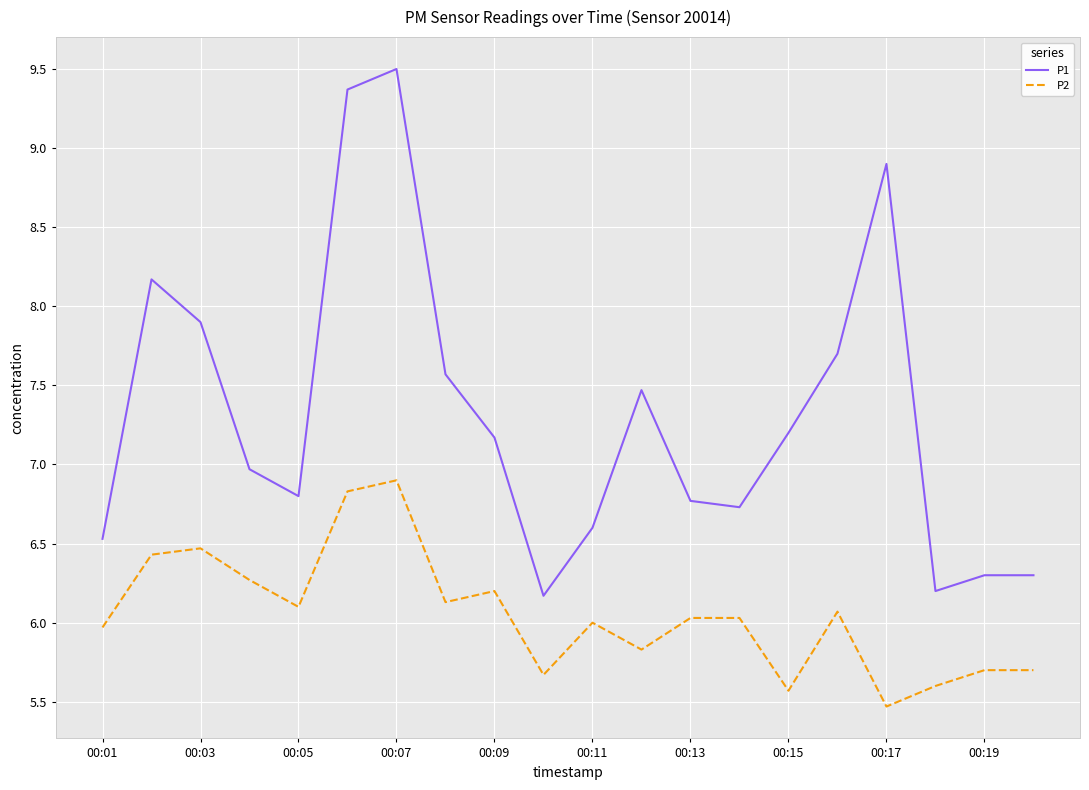

Which series has the widest spread of values?

P1